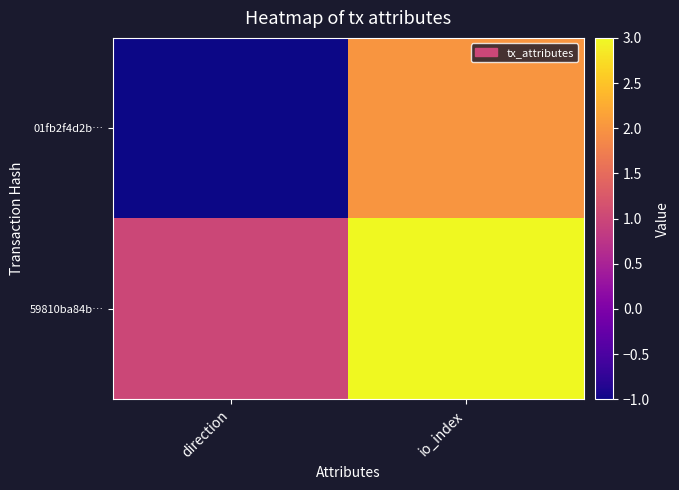

Reading left to right, list all the values displayed in this chart.

01fb2f4d2b…: direction=-1	io_index=2
59810ba84b…: direction=1	io_index=3